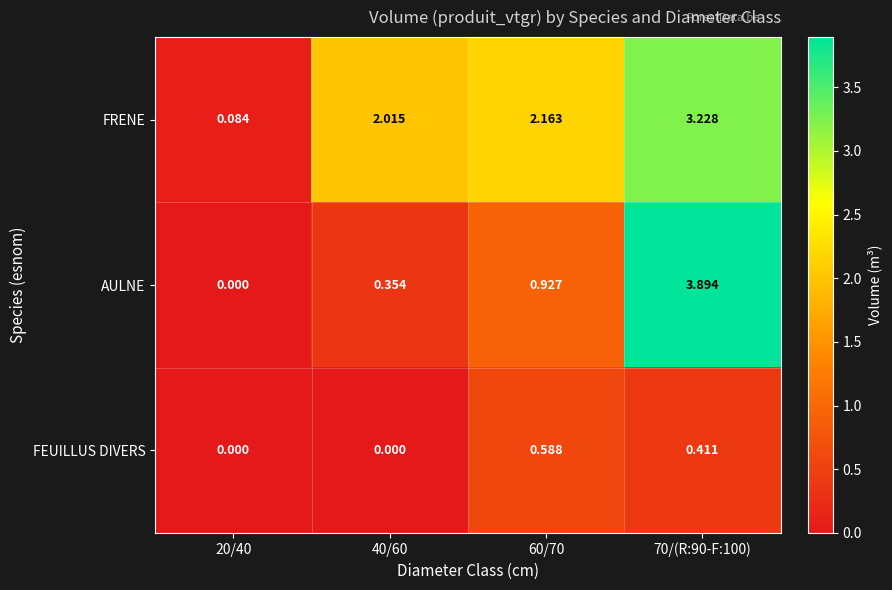

List the series in order of their peak value, highest first.

AULNE, FRENE, FEUILLUS DIVERS